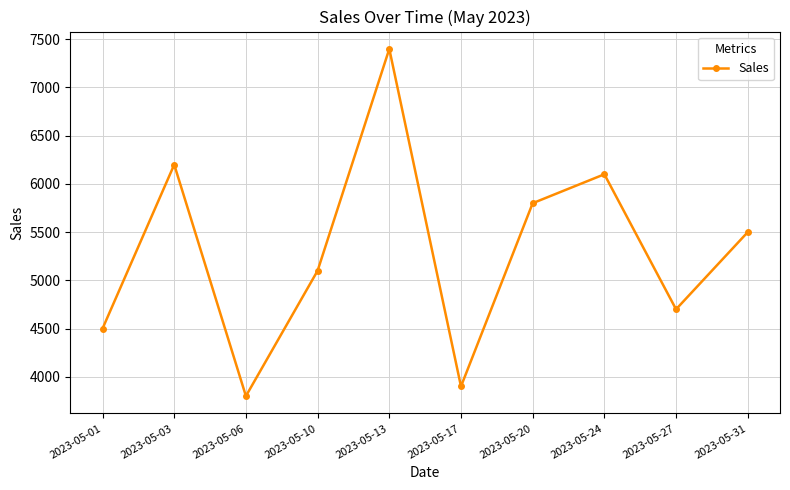

Reading left to right, what are all the values shown in this chart?

2023-05-01=4500	2023-05-03=6200	2023-05-06=3800	2023-05-10=5100	2023-05-13=7400	2023-05-17=3900	2023-05-20=5800	2023-05-24=6100	2023-05-27=4700	2023-05-31=5500